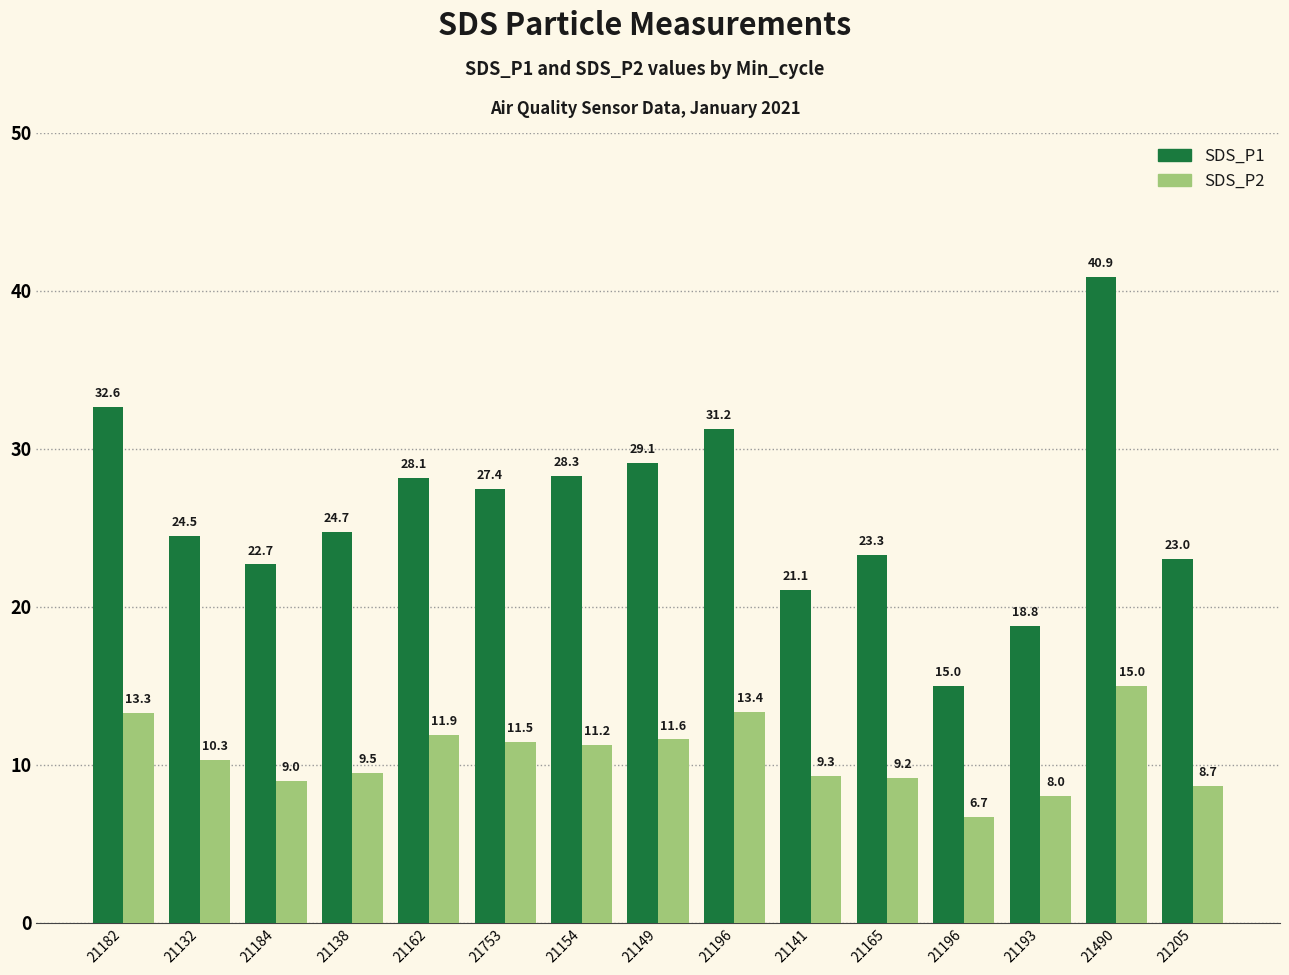

What is the average value of the SDS_P1 series?

26.0